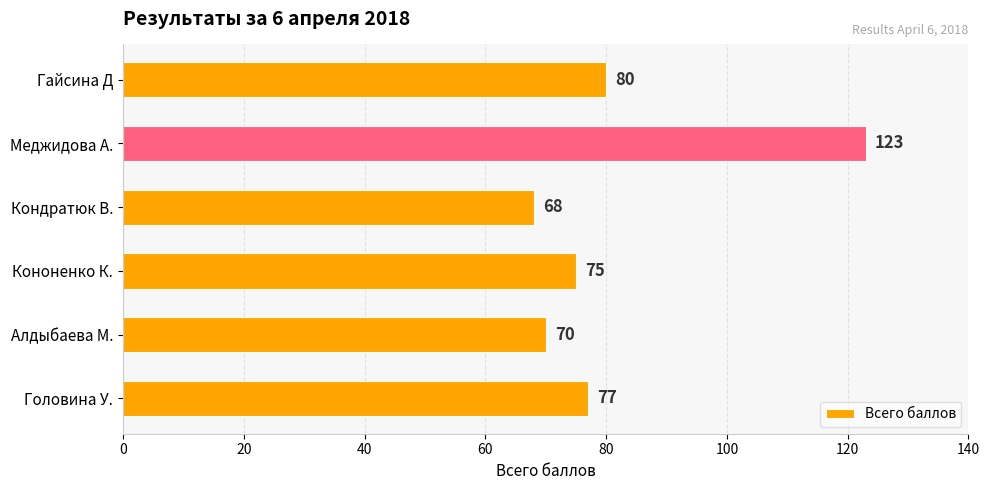

Reading bottom to top, list all the values displayed in this chart.

Головина У.=77	Алдыбаева М.=70	Кононенко К.=75	Кондратюк В.=68	Меджидова А.=123	Гайсина Д=80